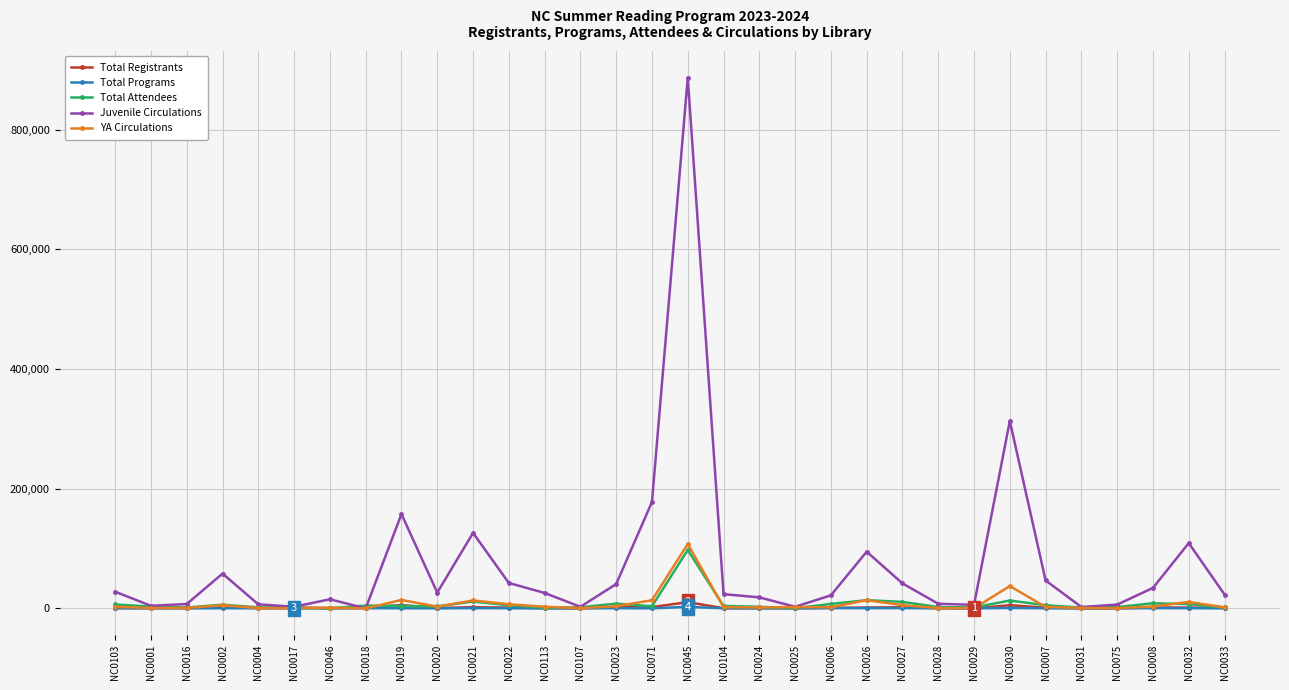

Between NC0006 and NC0030, which series saw the biggest shift?

Juvenile Circulations